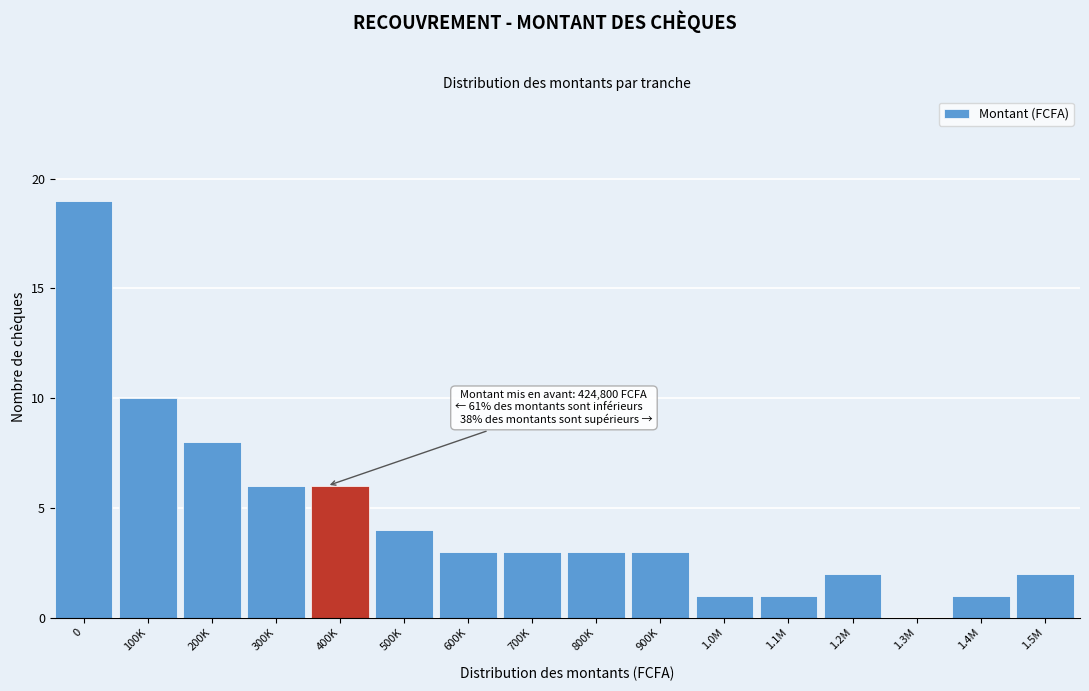

Reading left to right, what are all the values shown in this chart?

0=19	100K=10	200K=8	300K=6	400K=6	500K=4	600K=3	700K=3	800K=3	900K=3	1.0M=1	1.1M=1	1.2M=2	1.3M=0	1.4M=1	1.5M=2